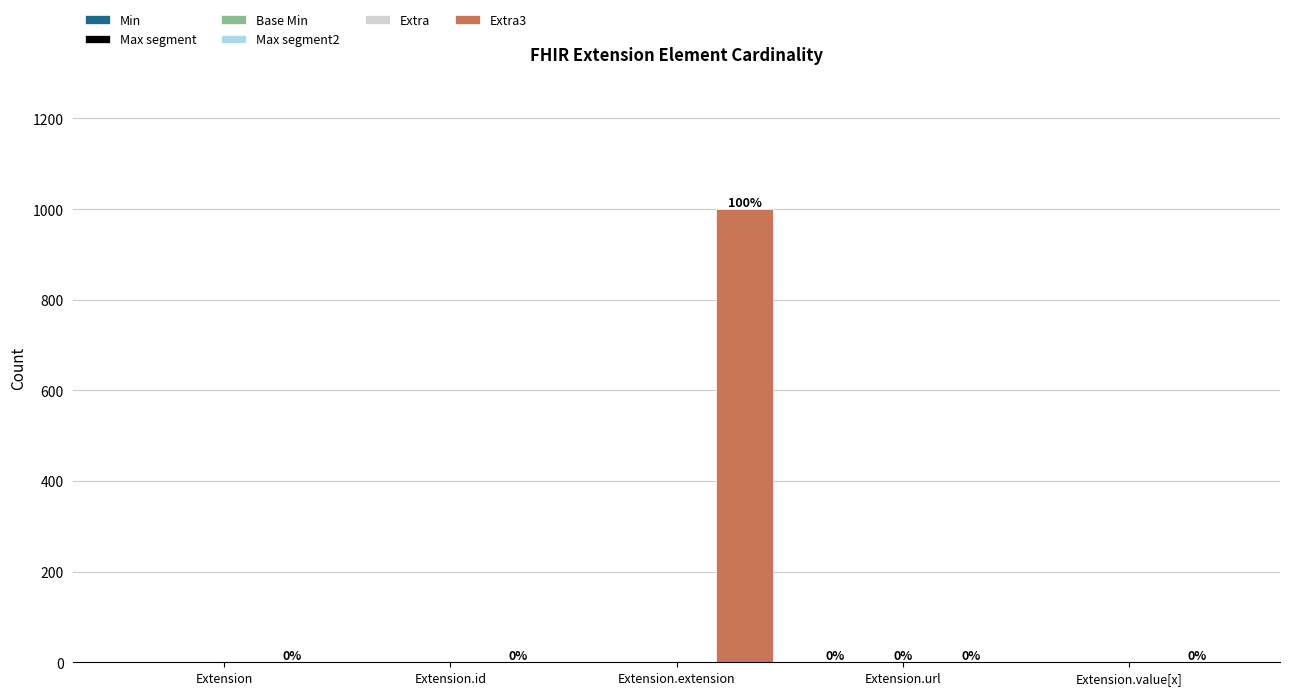

What is the greatest value displayed?

999